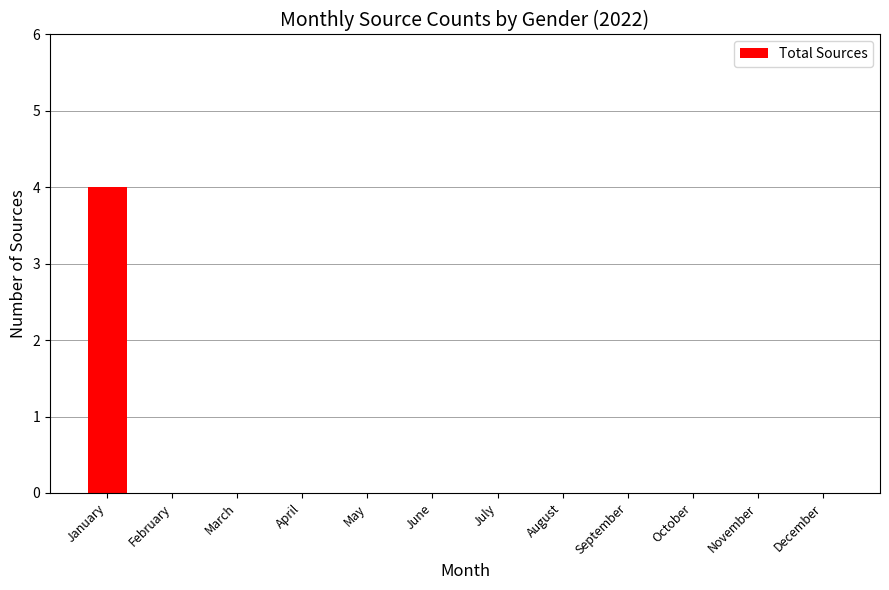

The value at April is -1. True or false?

False